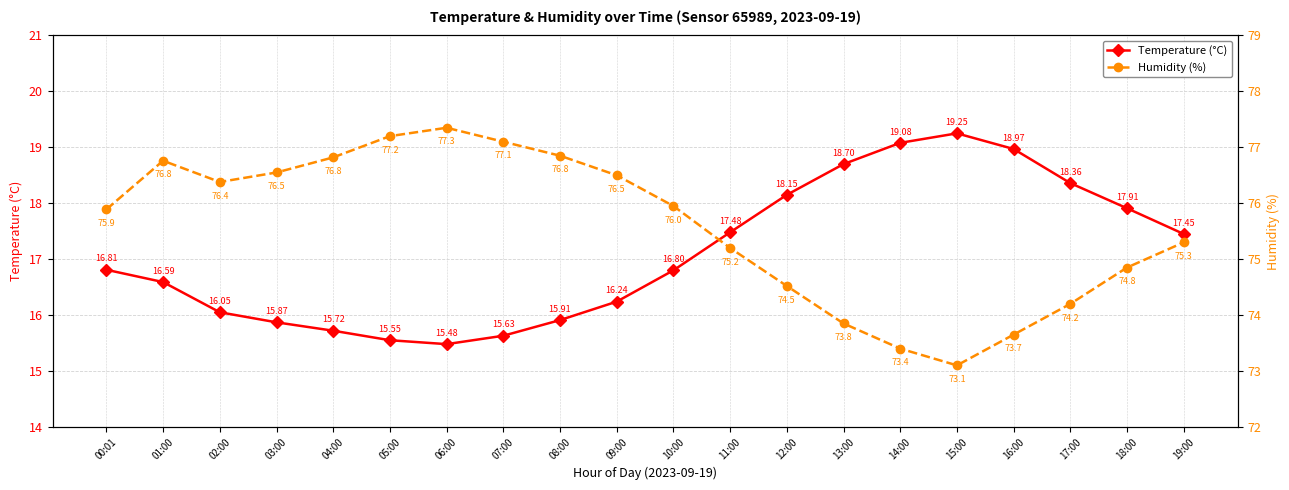

What is the approximate value of Humidity (%) at 19:00?

75.3